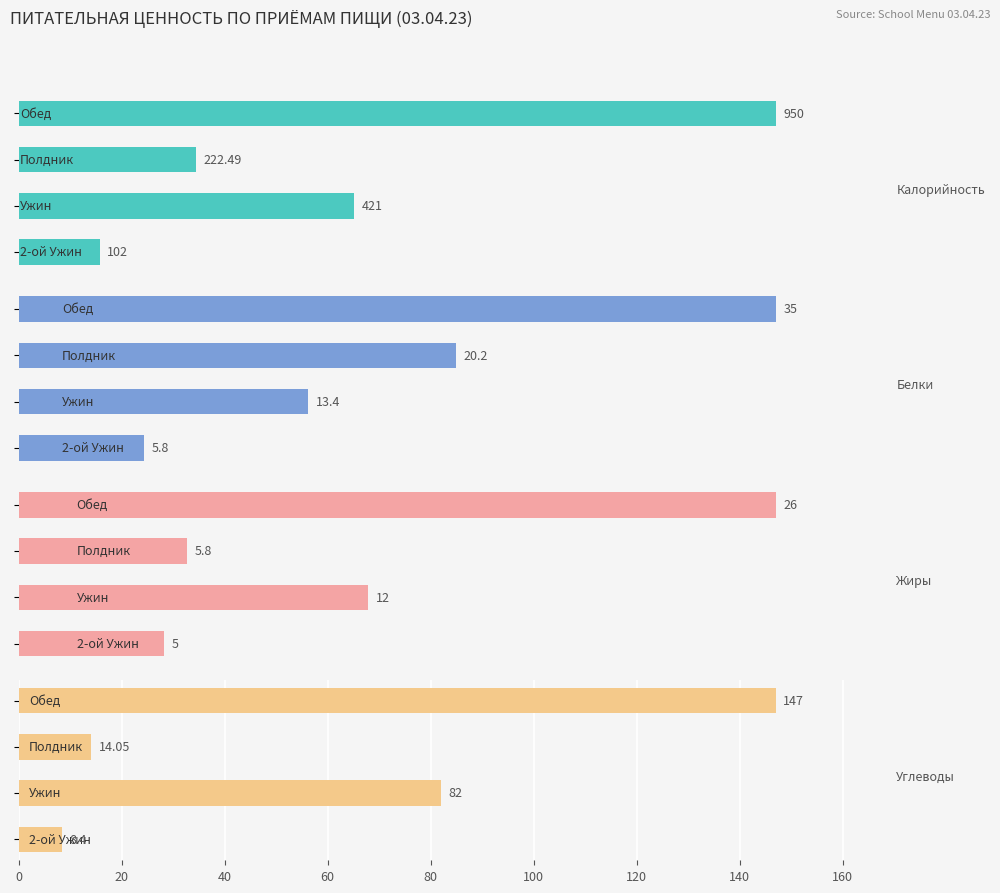

How many bars are there in total?

16